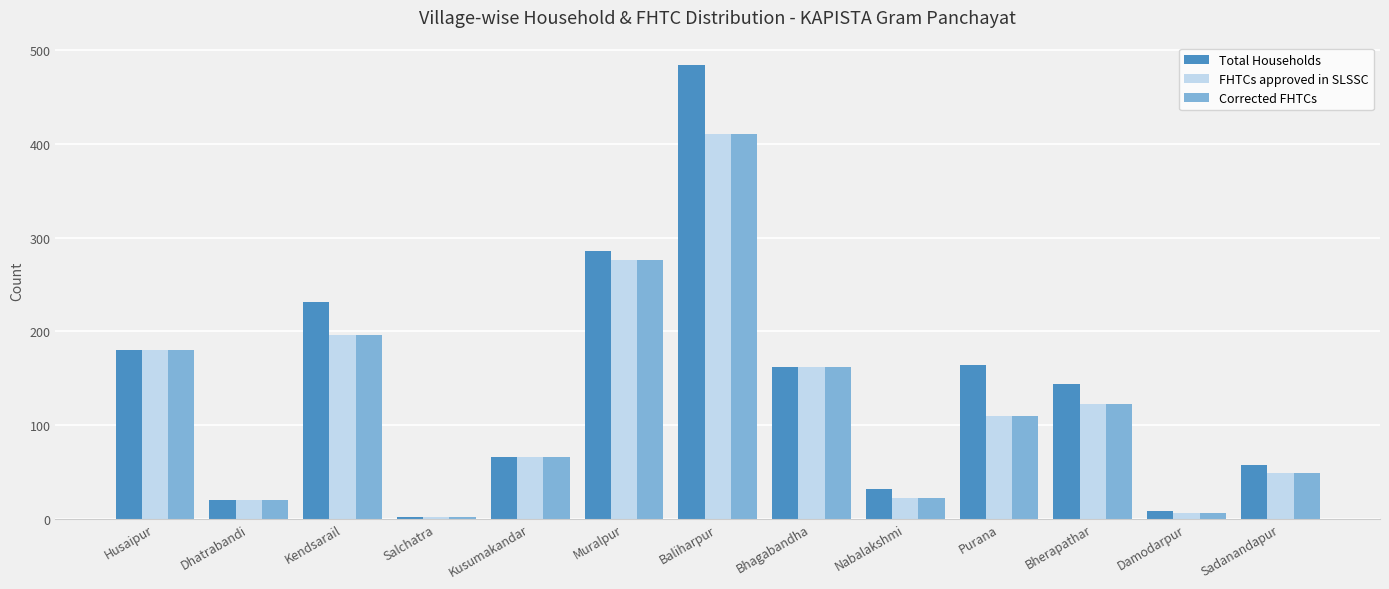

What is the maximum value shown in the chart?

484